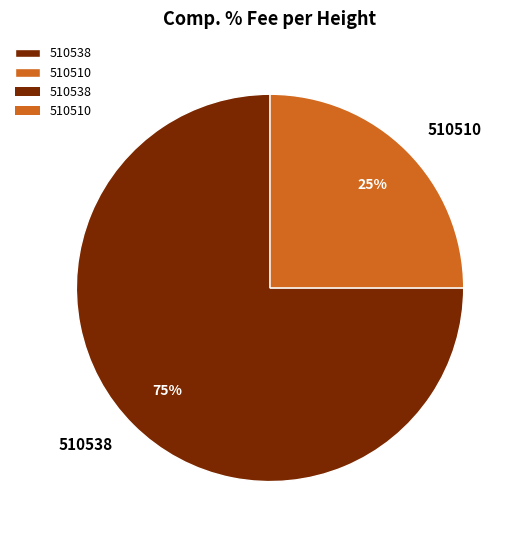

The 510538 slice represents 87% of the pie. True or false?

False